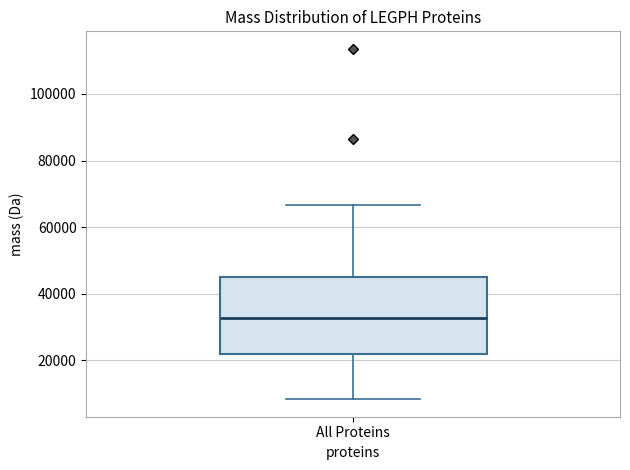

Read this box plot against the y-axis: the position of the median line, the range covered by the box, and the ends of both whiskers. The values are not printed on the chart, so give them approximately, as read against the axis.

median 32000, box 22000 to 44000, whiskers 8000 to 66000